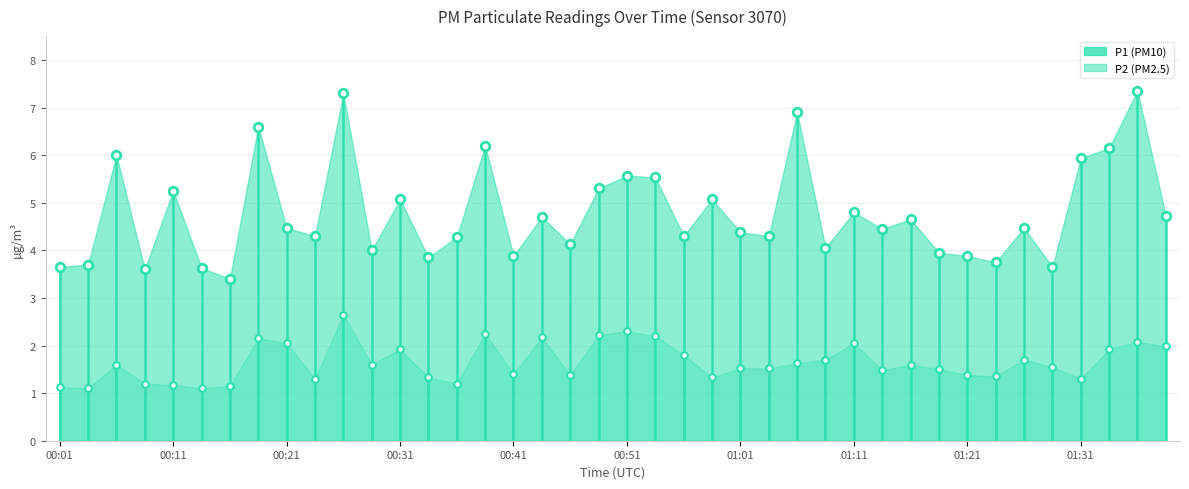

Which series has the widest spread of Y values?

P1